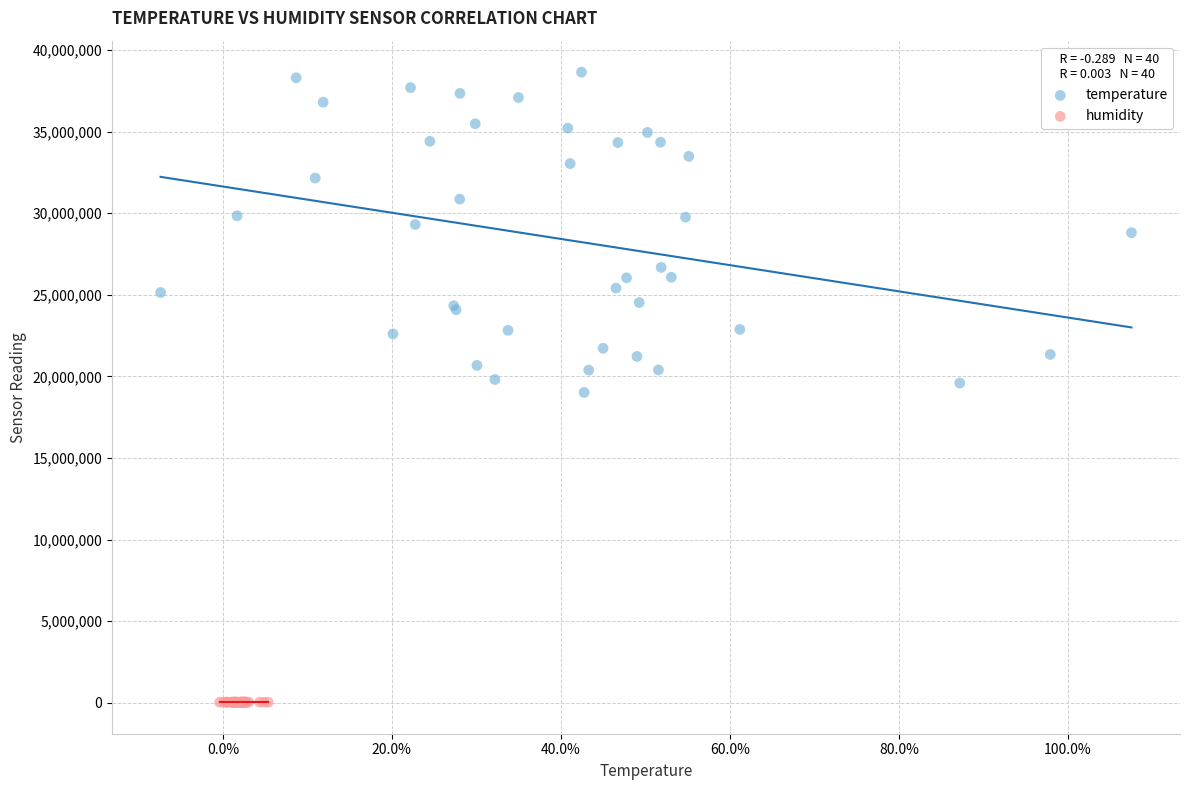

Which series contains the highest Y value?

temperature